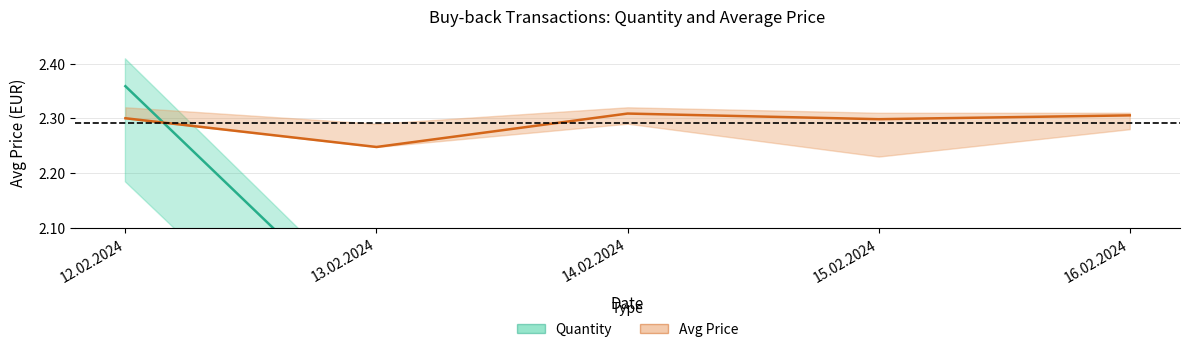

The Quantity series shows 2.0 at 16.02.2024. True or false?

True